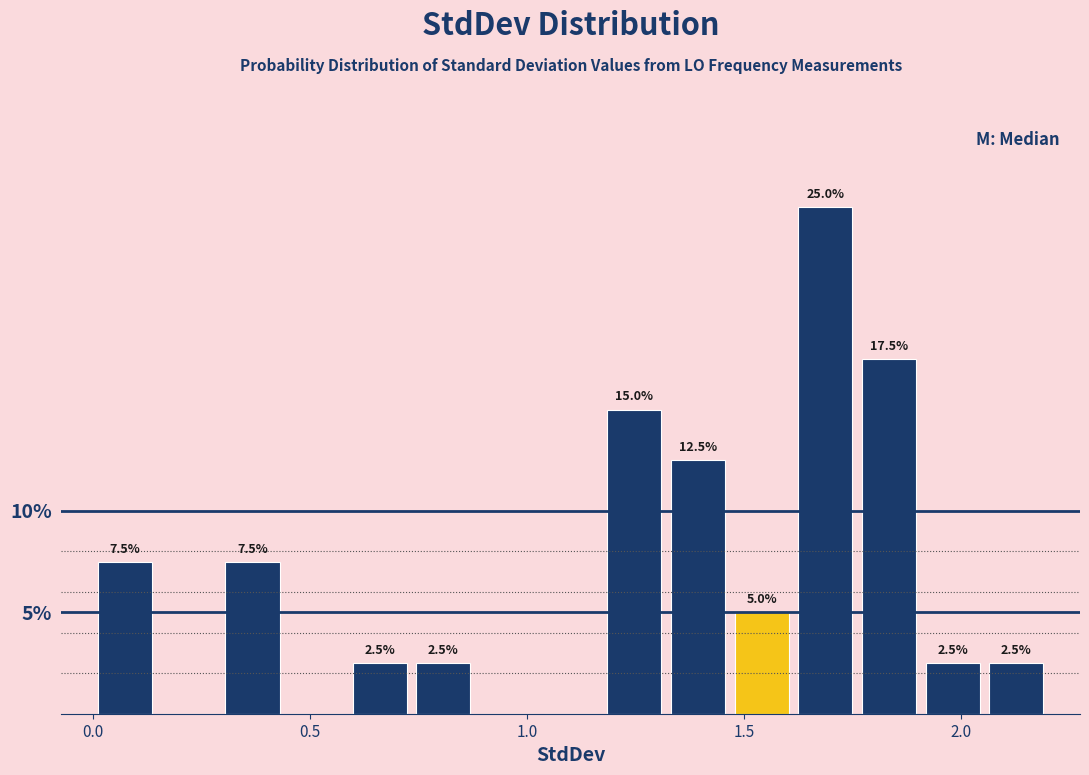

Around what value on the x-axis is the tallest bar? Give the approximate position of its centre, as read against the axis.

1.70